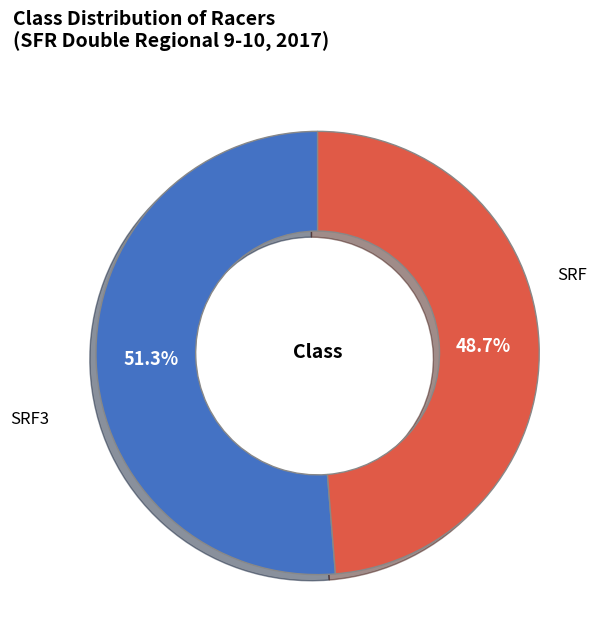

Is there a majority slice in this chart?

Yes